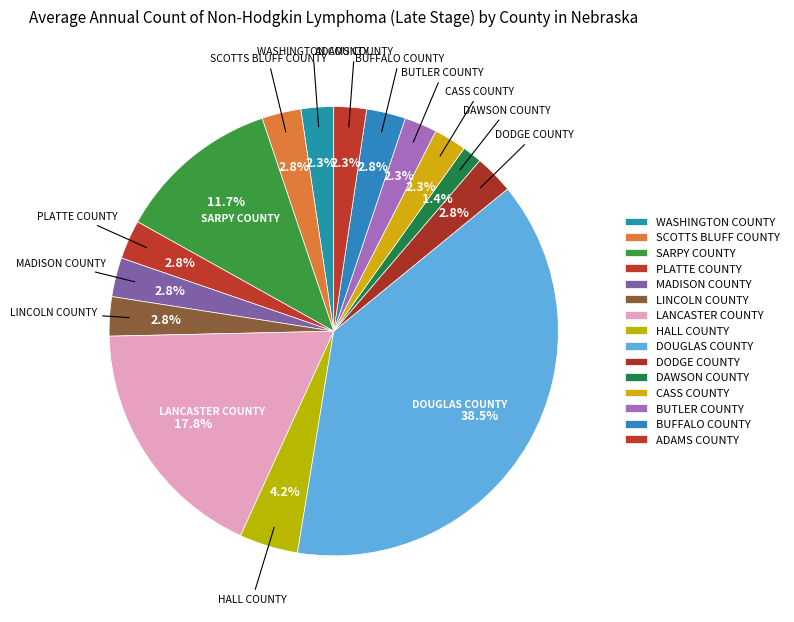

How many slices are in this pie chart?

15